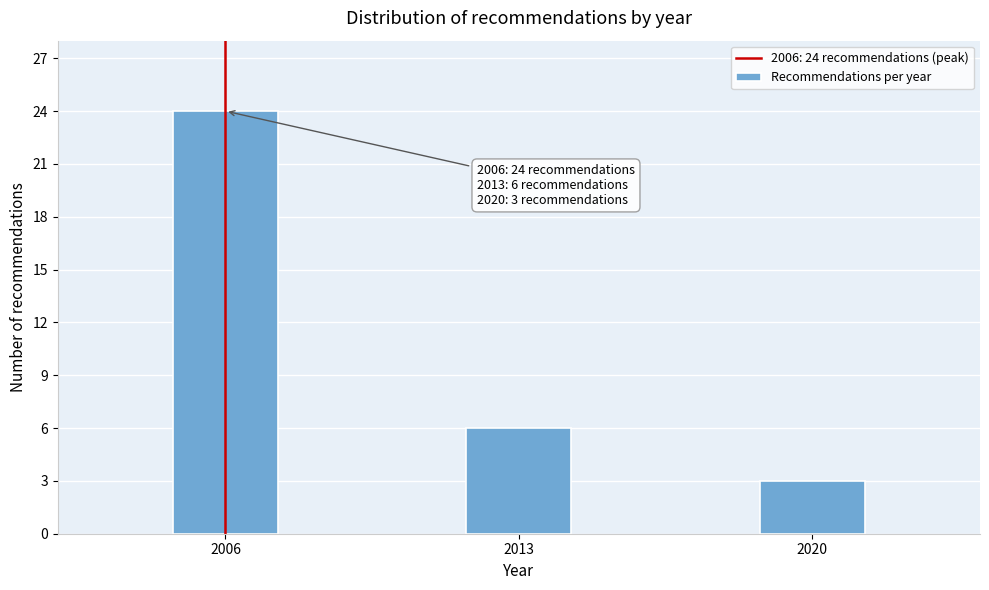

Reading left to right, extract all data points from this chart.

24	6	3